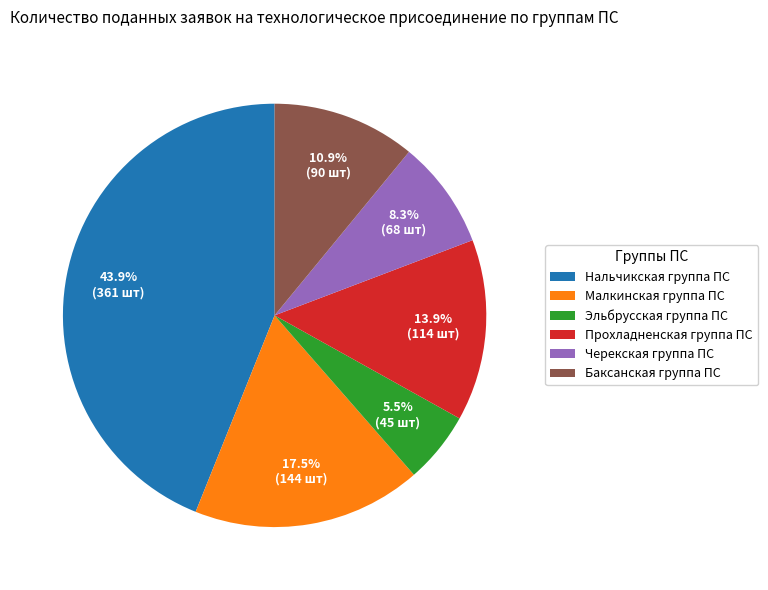

Rank the categories by value from highest to lowest.

Нальчикская группа ПС, Малкинская группа ПС, Прохладненская группа ПС, Баксанская группа ПС, Черекская группа ПС, Эльбрусская группа ПС